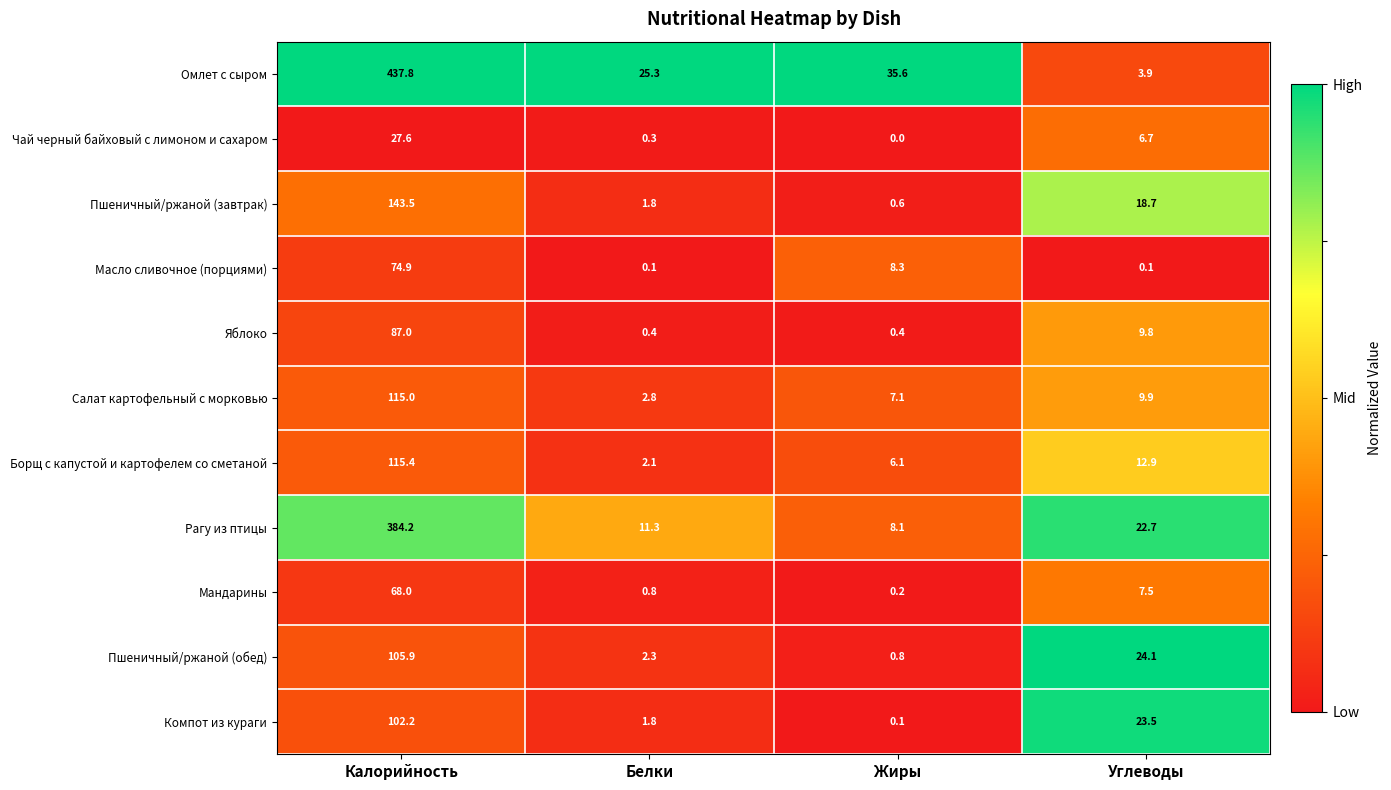

At which label is Пшеничный/ржаной (обед) closest to 53?

Углеводы